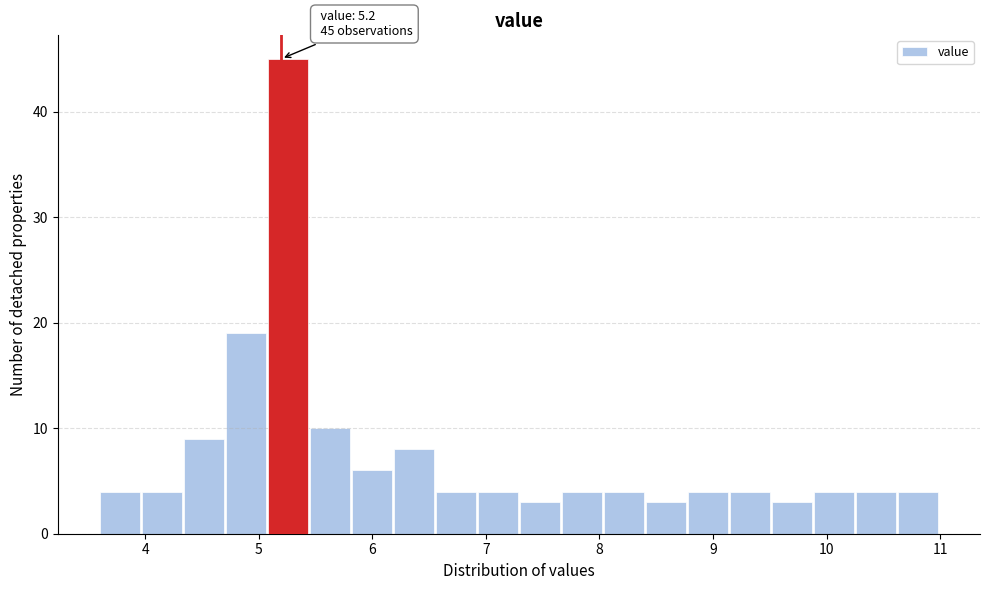

Read against the x-axis, roughly where is the centre of the tallest bar?

5.3